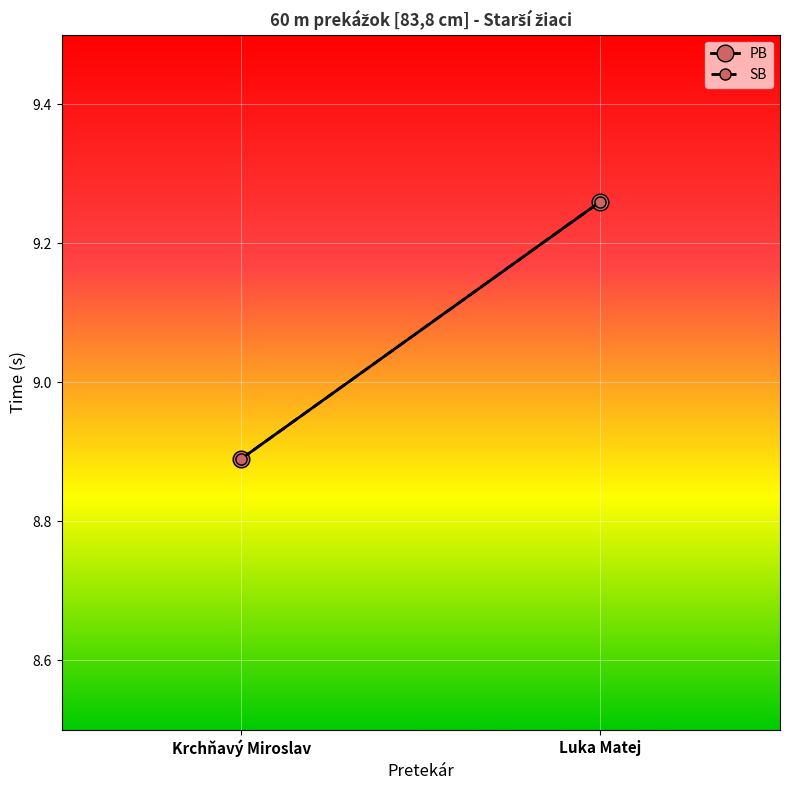

Which series has the largest total across all categories?

PB